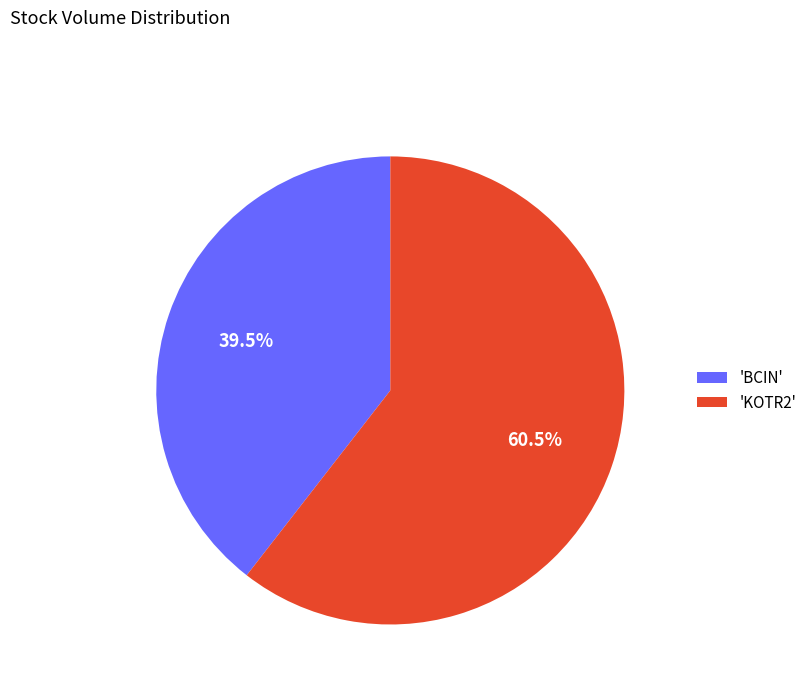

How many segments does this pie chart have?

2